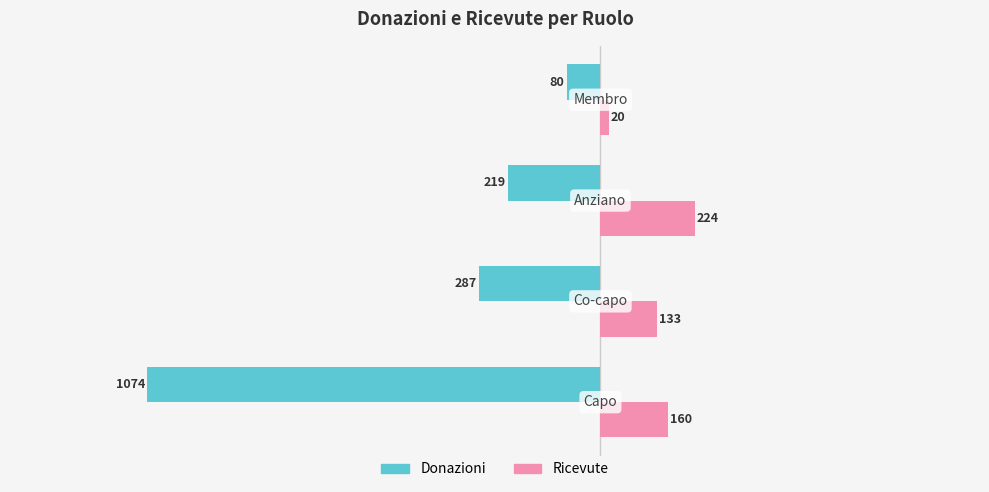

What is the smallest value displayed?

-1074